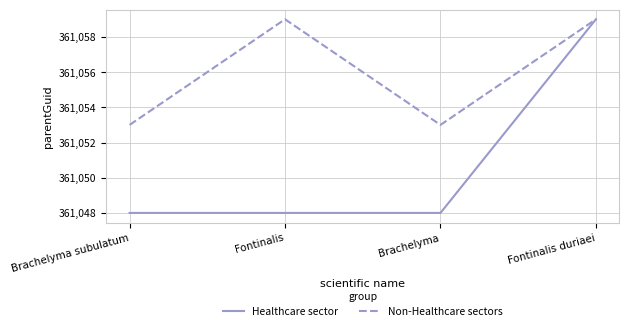

At which label does Healthcare sector reach its peak?

Fontinalis duriaei